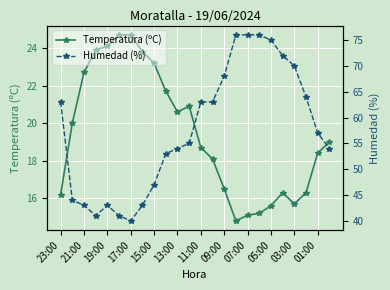

What are all the series names shown in the legend?

Temperatura (ºC), Humedad (%)